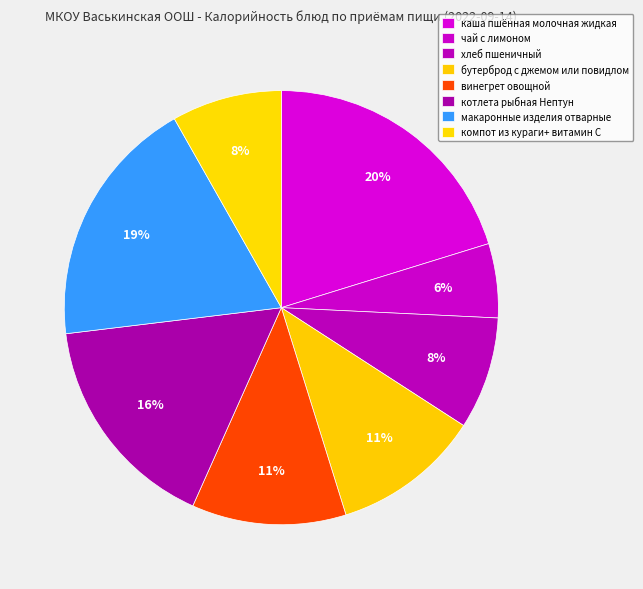

To the nearest percent, what is the average slice percentage?

12%